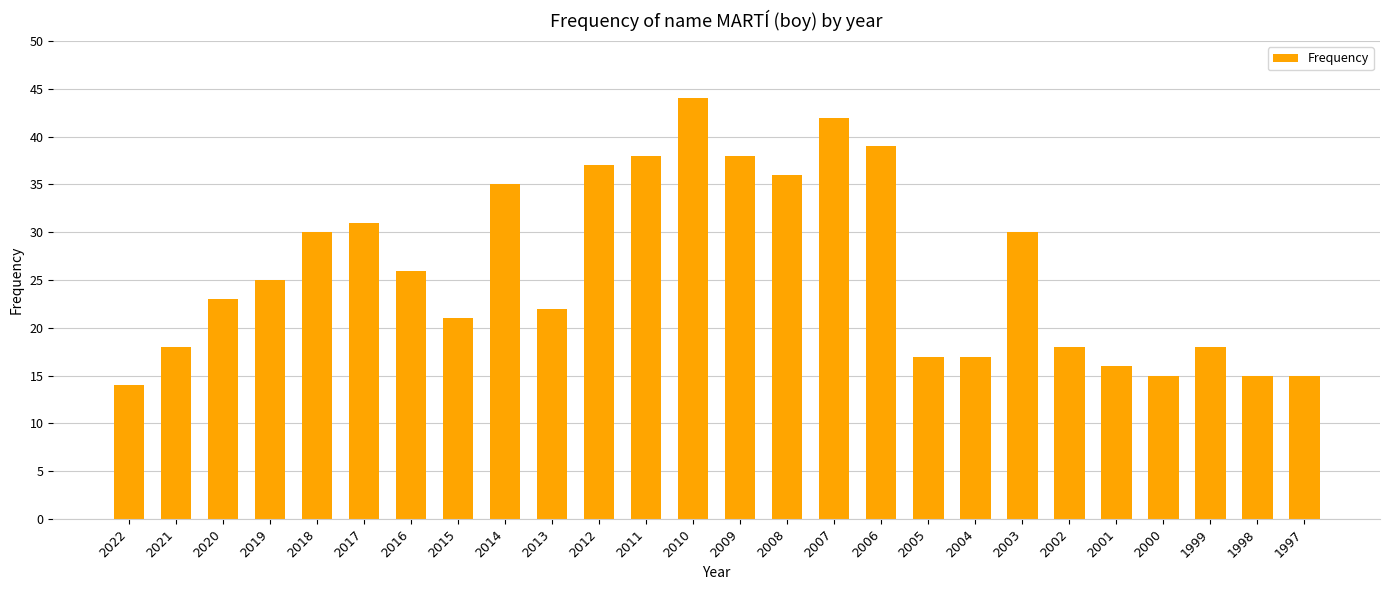

What is the difference between the values at 2002 and 2004?

1